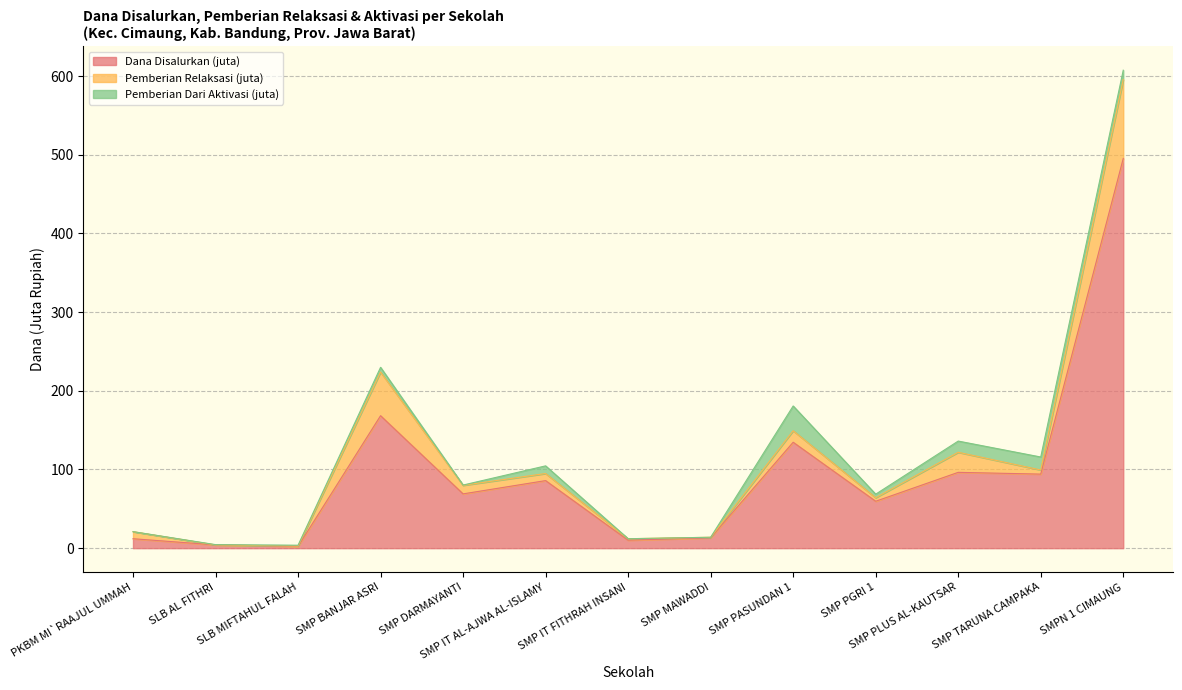

Is the value of Siswa Pemberian at SMP PGRI 1 greater than the value of Dana Disalurkan at SMP IT AL-AJWA AL-ISLAMY?

No